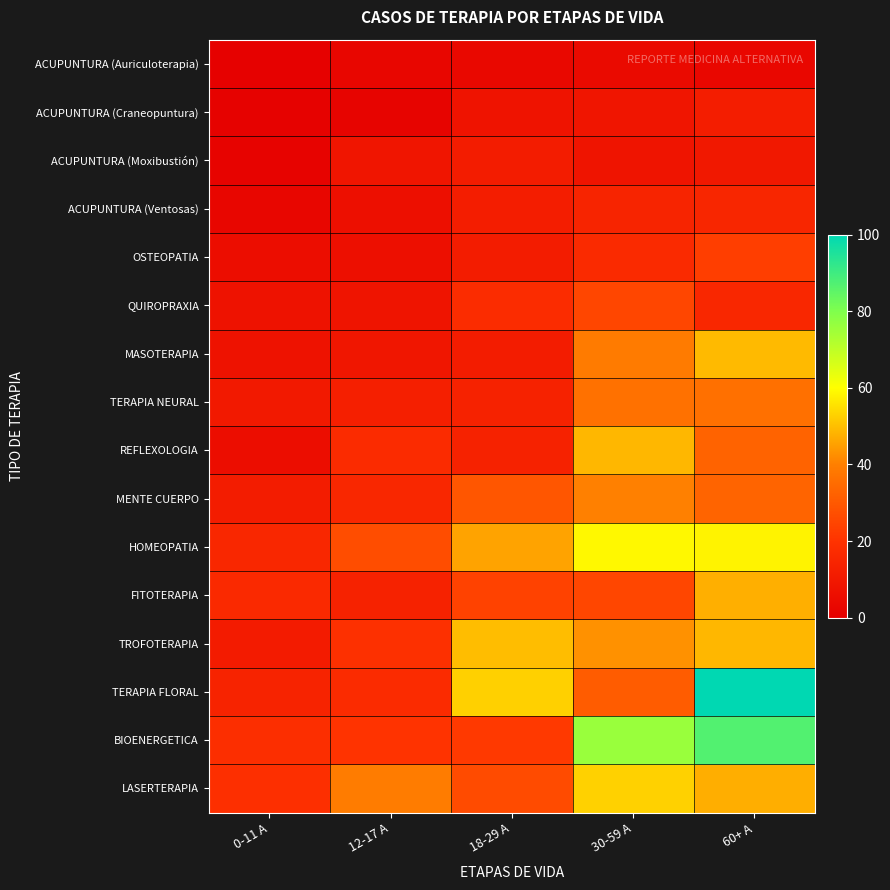

Reading right to left, list all the values displayed in this chart.

ACUPUNTURA (Auriculoterapia): 60+ A=3.2	30-59 A=4.2	18-29 A=3.6	12-17 A=2.8	0-11 A=0.8
ACUPUNTURA (Craneopuntura): 60+ A=11.6	30-59 A=8.5	18-29 A=7.9	12-17 A=2.1	0-11 A=1.3
ACUPUNTURA (Moxibustión): 60+ A=9.8	30-59 A=8.2	18-29 A=11.5	12-17 A=8.5	0-11 A=1.5
ACUPUNTURA (Ventosas): 60+ A=15.2	30-59 A=14.3	18-29 A=11.8	12-17 A=6.2	0-11 A=2.6
OSTEOPATIA: 60+ A=23.0	30-59 A=16.6	18-29 A=11.4	12-17 A=6.1	0-11 A=5.3
QUIROPRAXIA: 60+ A=15.8	30-59 A=25.2	18-29 A=17.5	12-17 A=8.1	0-11 A=7.4
MASOTERAPIA: 60+ A=49.3	30-59 A=39.0	18-29 A=11.4	12-17 A=9.0	0-11 A=7.4
TERAPIA NEURAL: 60+ A=36.1	30-59 A=36.4	18-29 A=13.8	12-17 A=12.4	0-11 A=10.1
REFLEXOLOGIA: 60+ A=32.8	30-59 A=48.7	18-29 A=13.9	12-17 A=17.2	0-11 A=5.4
MENTE CUERPO: 60+ A=32.9	30-59 A=40.2	18-29 A=29.4	12-17 A=15.6	0-11 A=11.2
HOMEOPATIA: 60+ A=58.0	30-59 A=59.0	18-29 A=45.6	12-17 A=27.0	0-11 A=15.5
FITOTERAPIA: 60+ A=47.6	30-59 A=25.1	18-29 A=24.1	12-17 A=13.6	0-11 A=16.4
TROFOTERAPIA: 60+ A=48.8	30-59 A=42.8	18-29 A=49.8	12-17 A=19.3	0-11 A=11.1
TERAPIA FLORAL: 60+ A=100.0	30-59 A=30.9	18-29 A=52.5	12-17 A=17.2	0-11 A=14.0
BIOENERGETICA: 60+ A=87.0	30-59 A=75.8	18-29 A=21.9	12-17 A=20.1	0-11 A=18.3
LASERTERAPIA: 60+ A=47.3	30-59 A=52.8	18-29 A=26.5	12-17 A=39.1	0-11 A=18.9